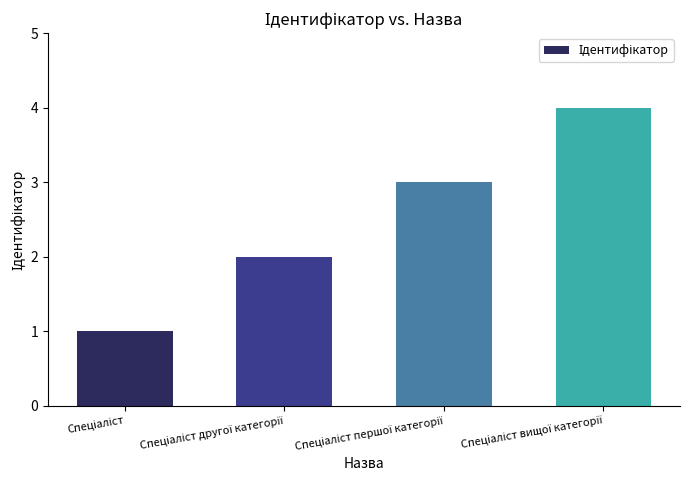

Count the number of data series in this chart.

1